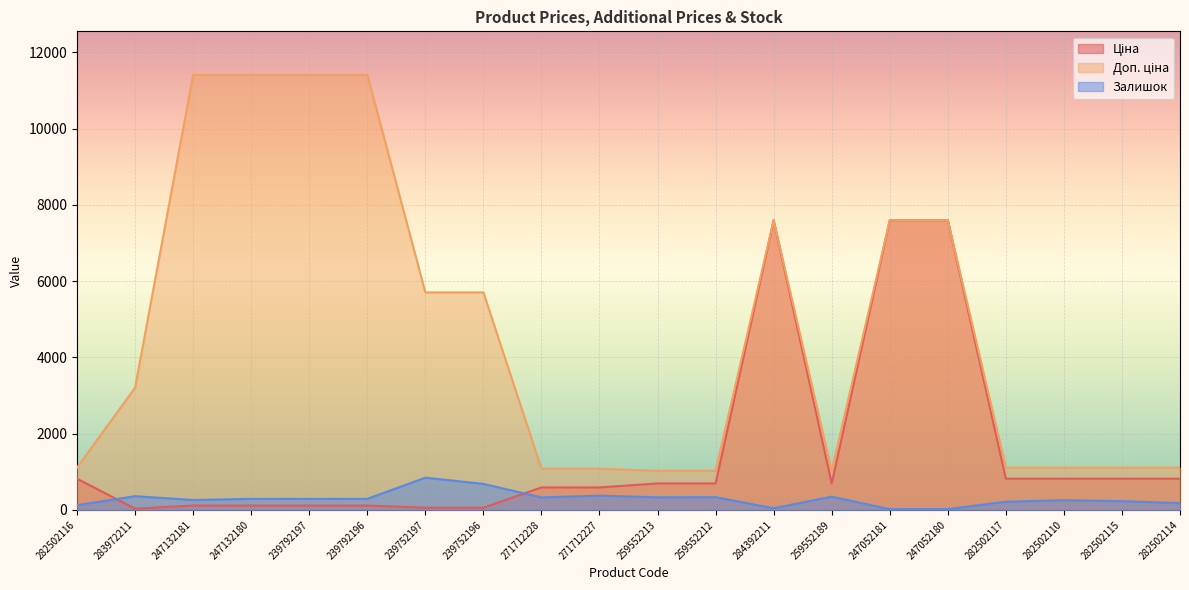

What is the sum of all Залишок values?

5820.0